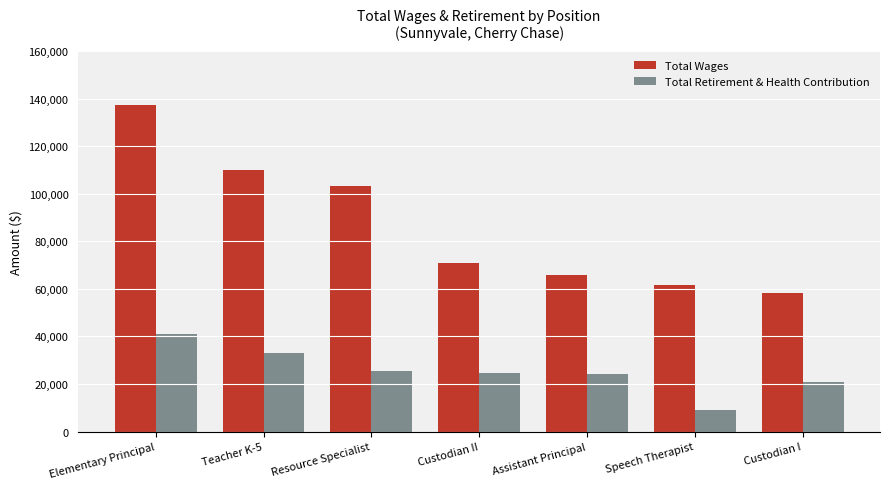

What is the difference between the highest and lowest values at Elementary Principal?

96285